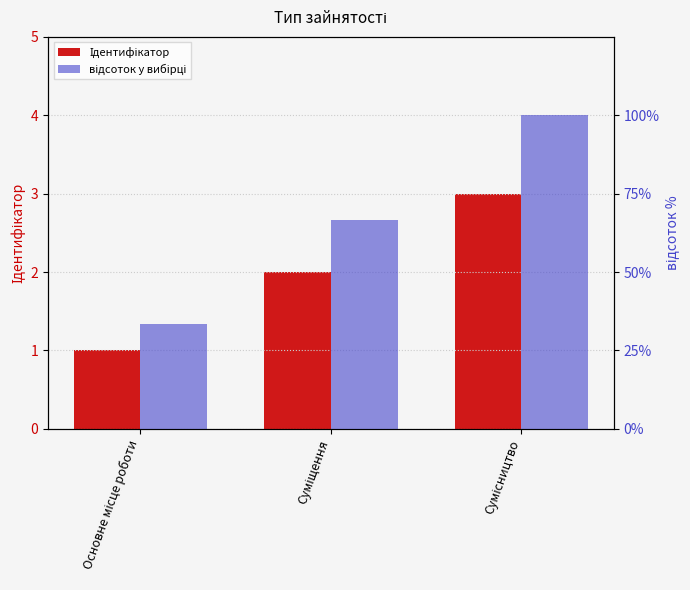

Count the number of data series in this chart.

2